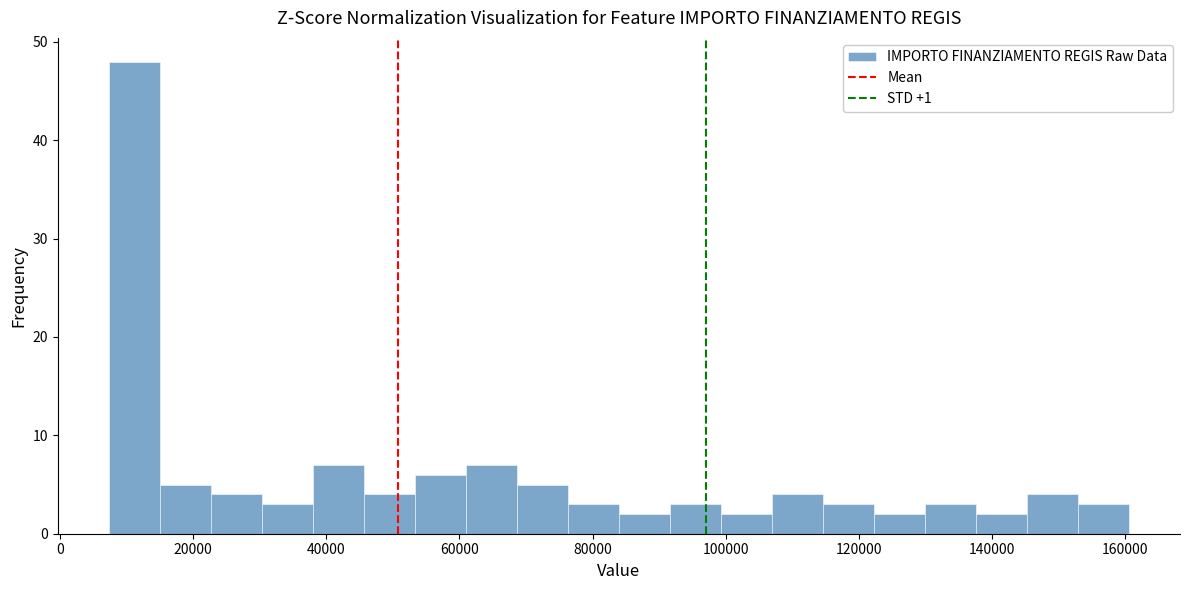

Around what value on the x-axis is the tallest bar? Give the approximate position of its centre, as read against the axis.

12000